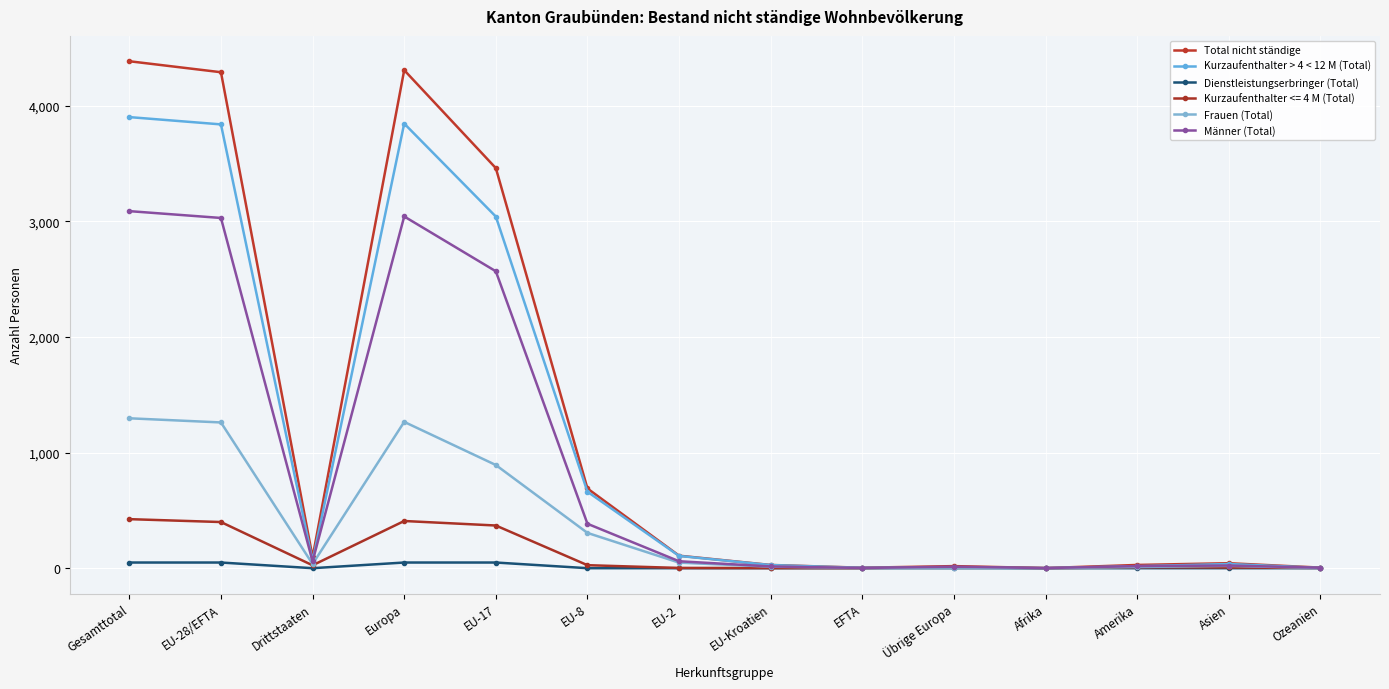

Which series changed the most between Drittstaaten and Ozeanien?

Total nicht ständige